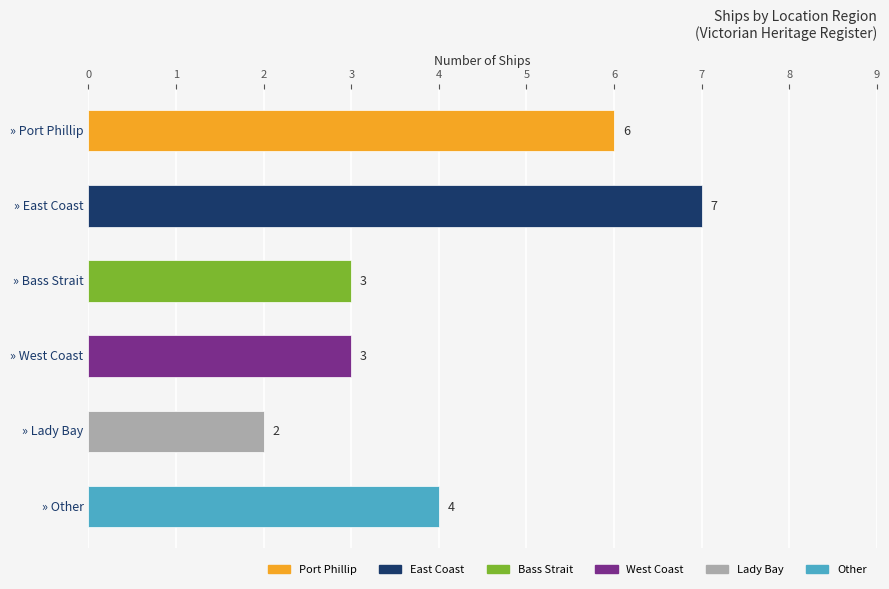

What position from the top is » West Coast?

4